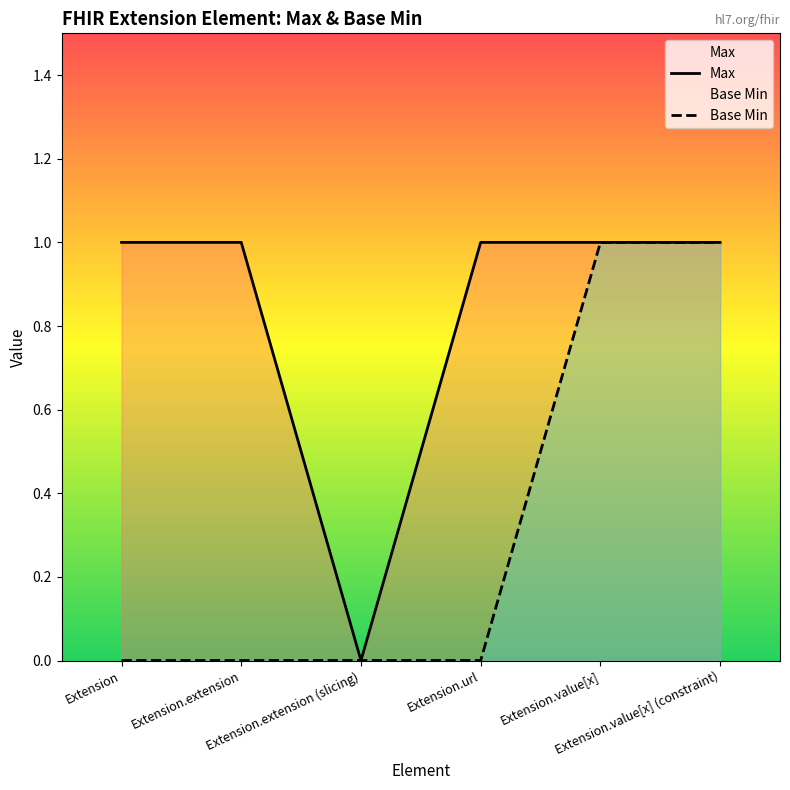

Which series changed the most between Extension and Extension.url?

Max